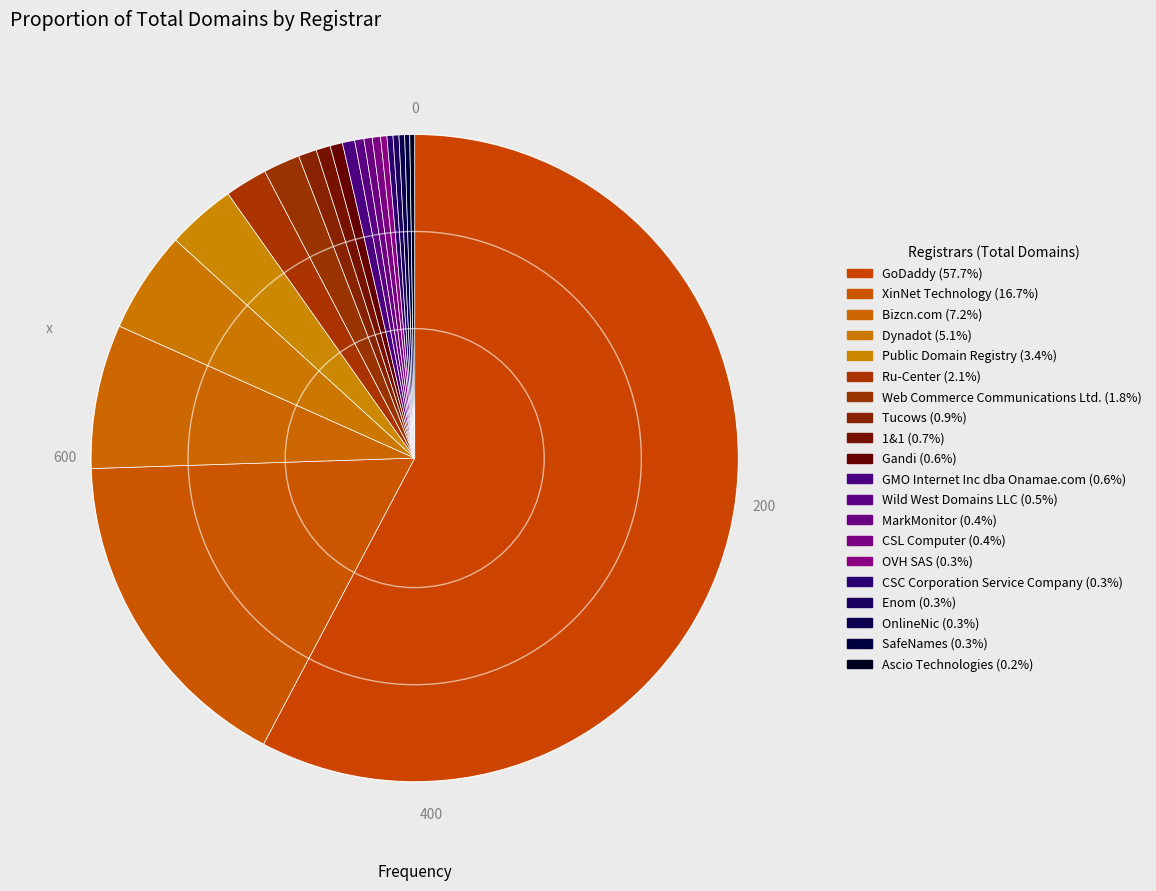

To the nearest percent, what is the difference between the GoDaddy and CSC Corporation Service Company slice percentages?

57%